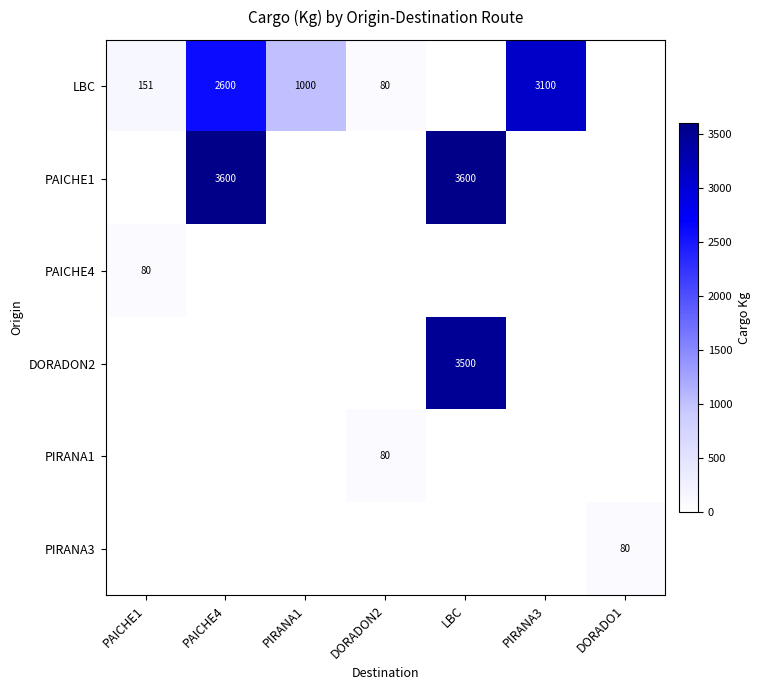

Is it true that PAICHE1 equals 5887 at PAICHE4?

False